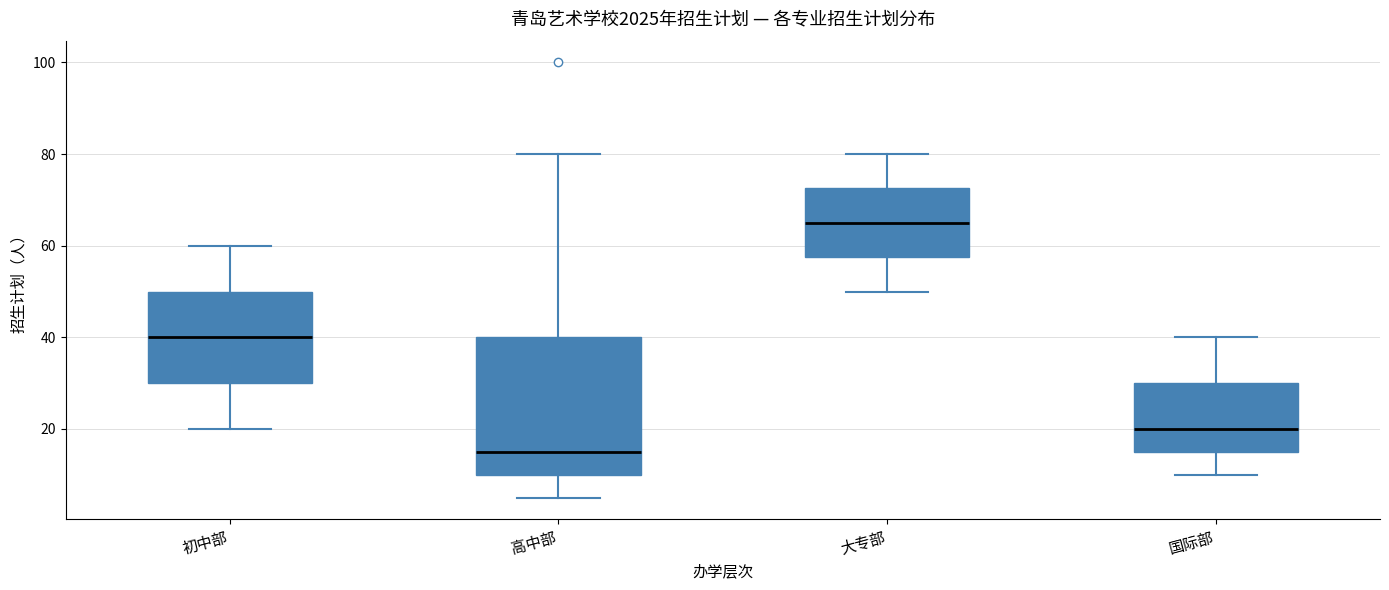

Which box has the lowest median line?

高中部